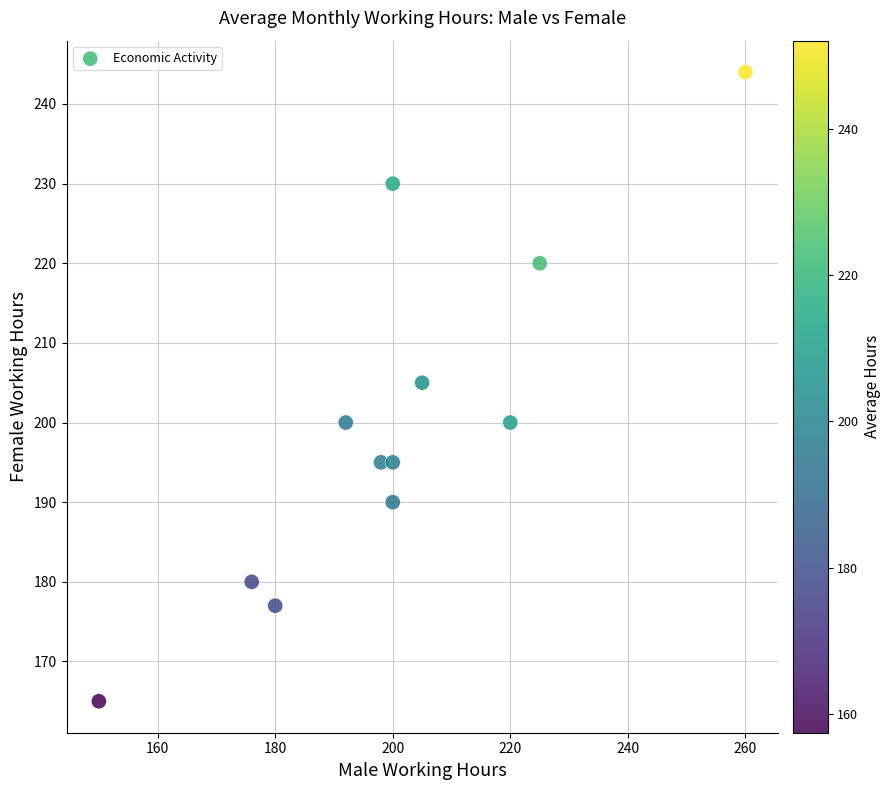

What Y value in the scatter plot is closest to 204?

205